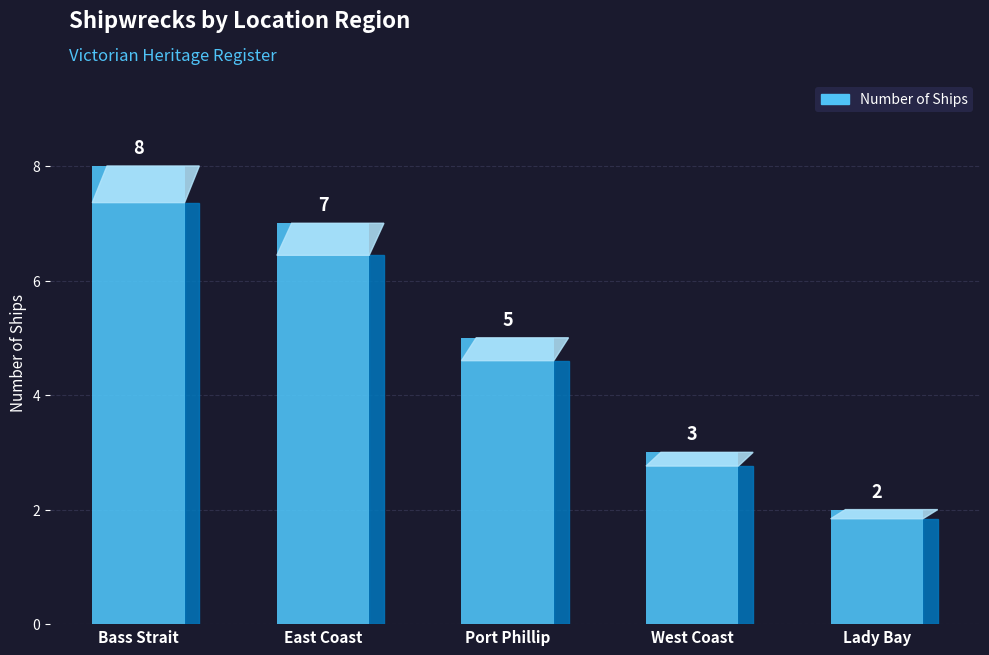

What is the label of the 1st bar from the right?

Lady Bay